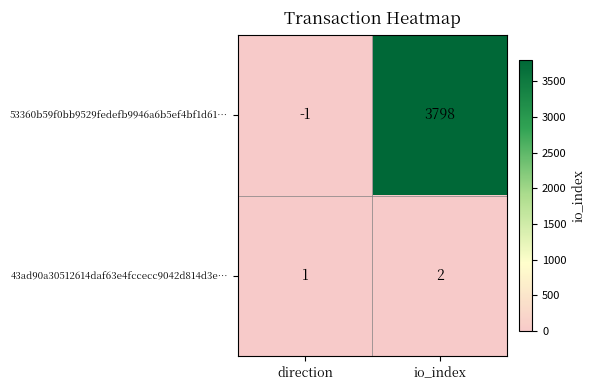

The 53360b59f0bb9529fedefb9946a6b5ef4bf1d61… series shows 3798 at io_index. True or false?

True